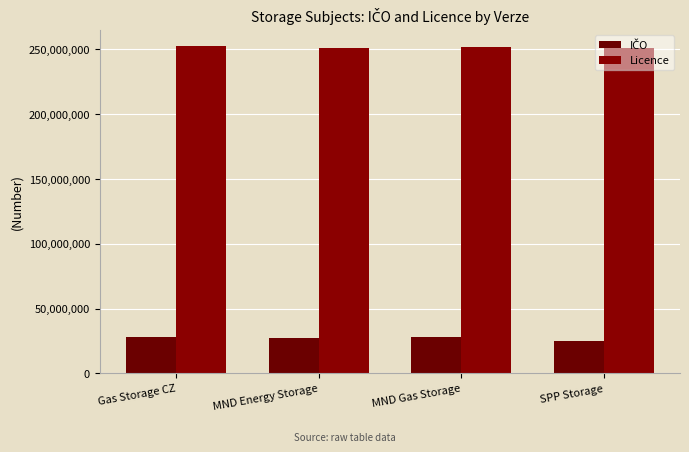

Rank the series by their average value, from highest to lowest.

Licence, IČO